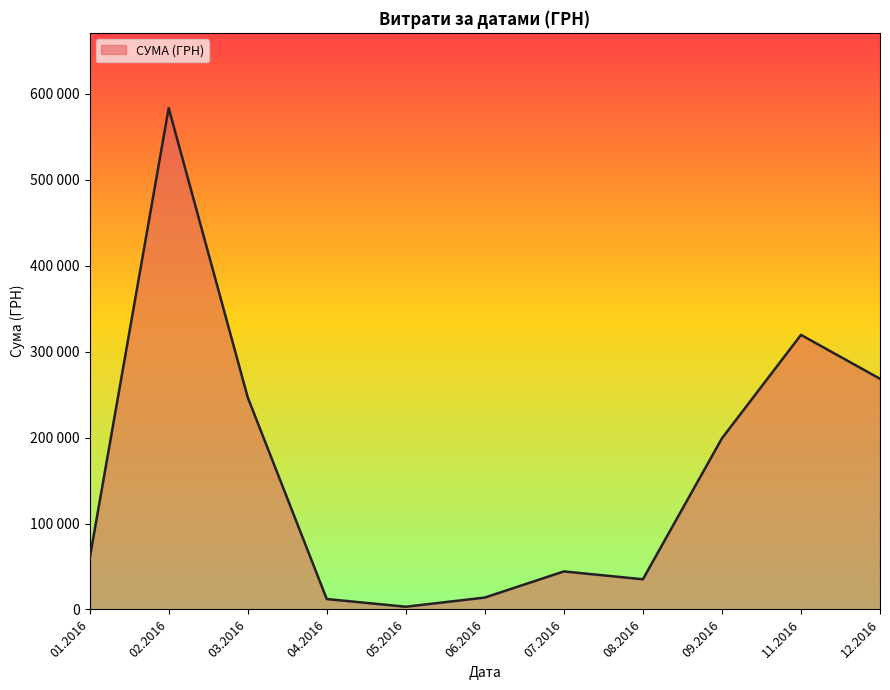

Does the chart display data point markers on the line(s)?

No